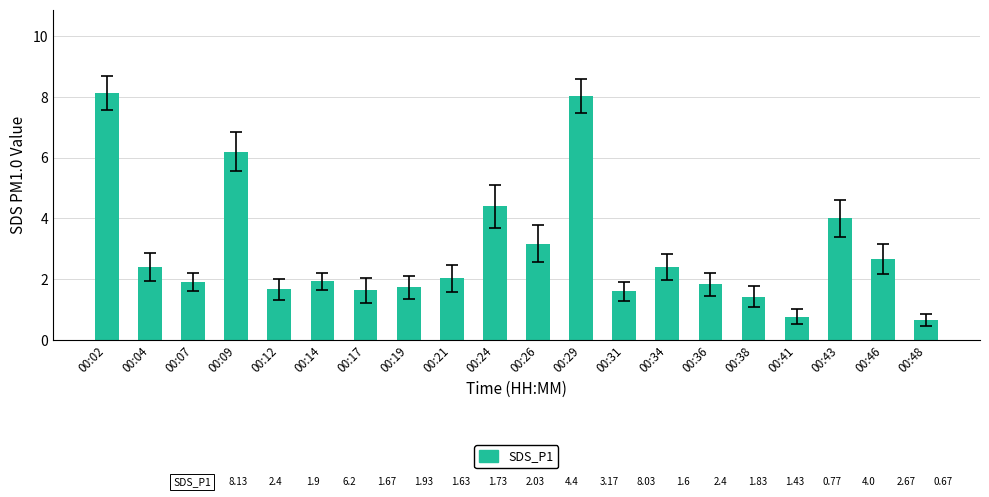

Which has a higher value, 00:34 or 00:38?

00:34